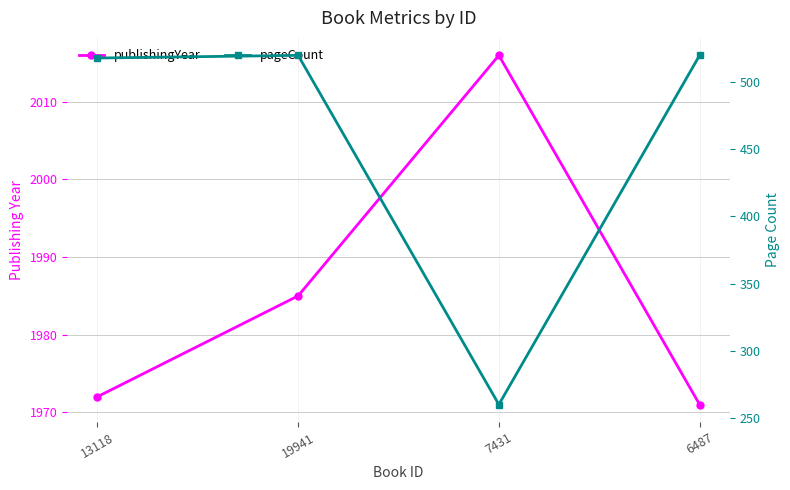

In pageCount, how many points are higher than both neighbors (excluding endpoints)?

1